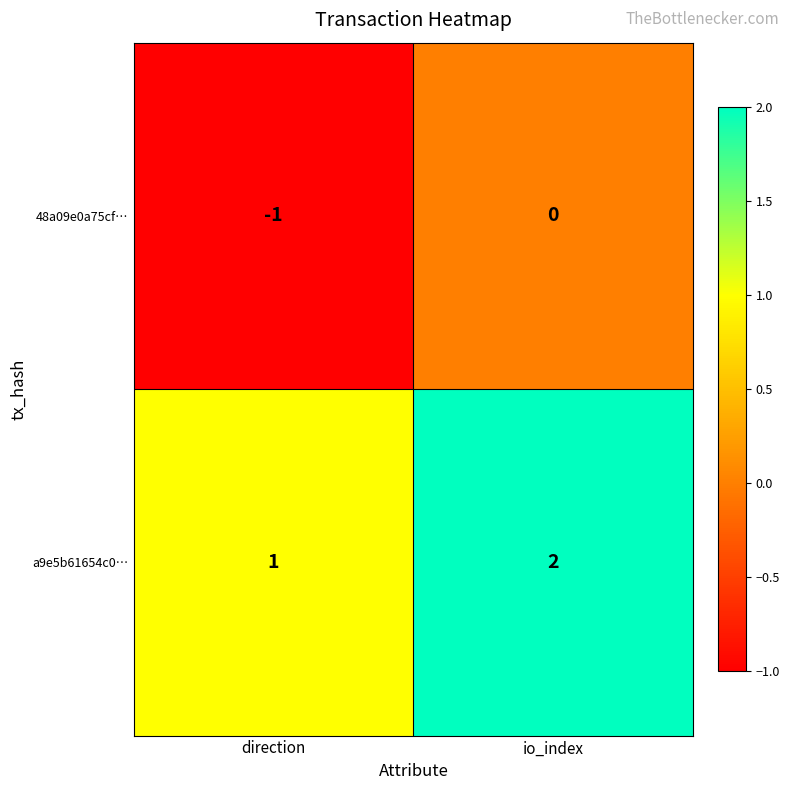

What is the sum of the a9e5b61654c0… values at io_index and direction?

3